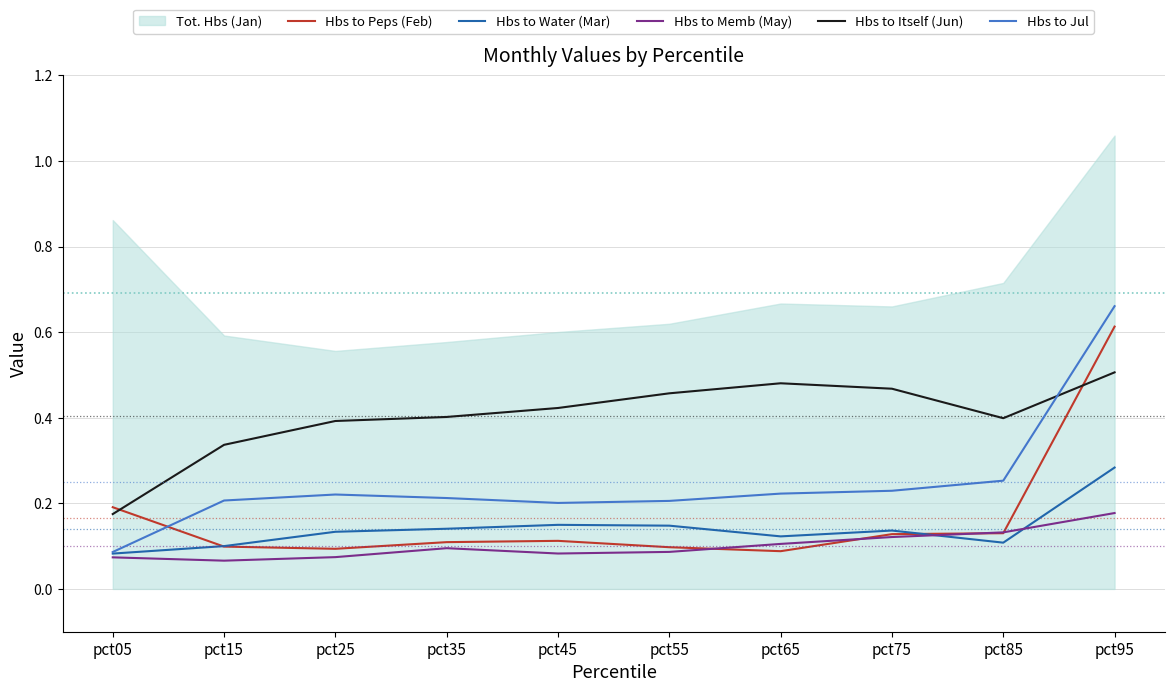

After their last crossing, which series has the higher values: Hbs to Itself (Jun) or Hbs to Jul?

Hbs to Jul